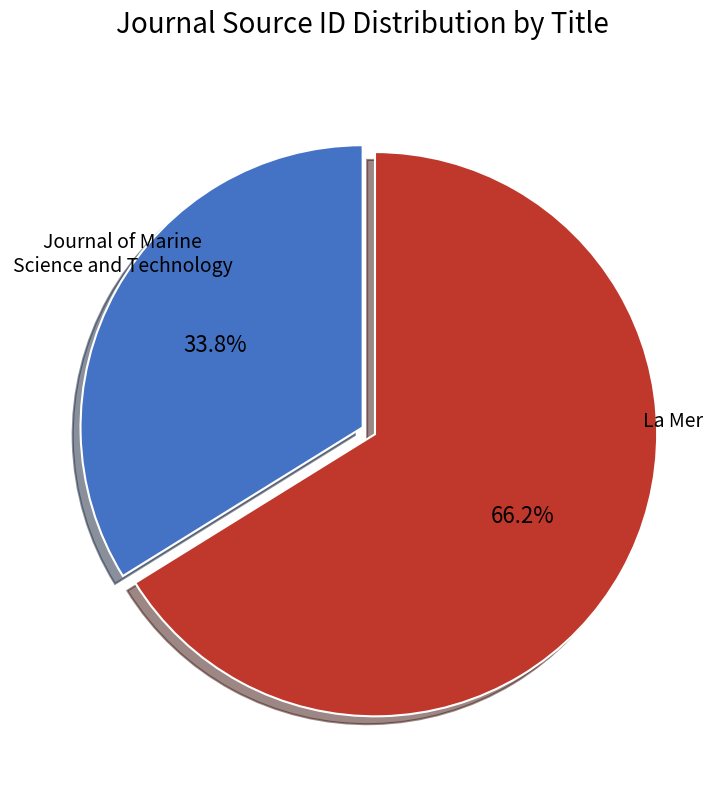

Is it true that La Mer is 66% of the pie?

True